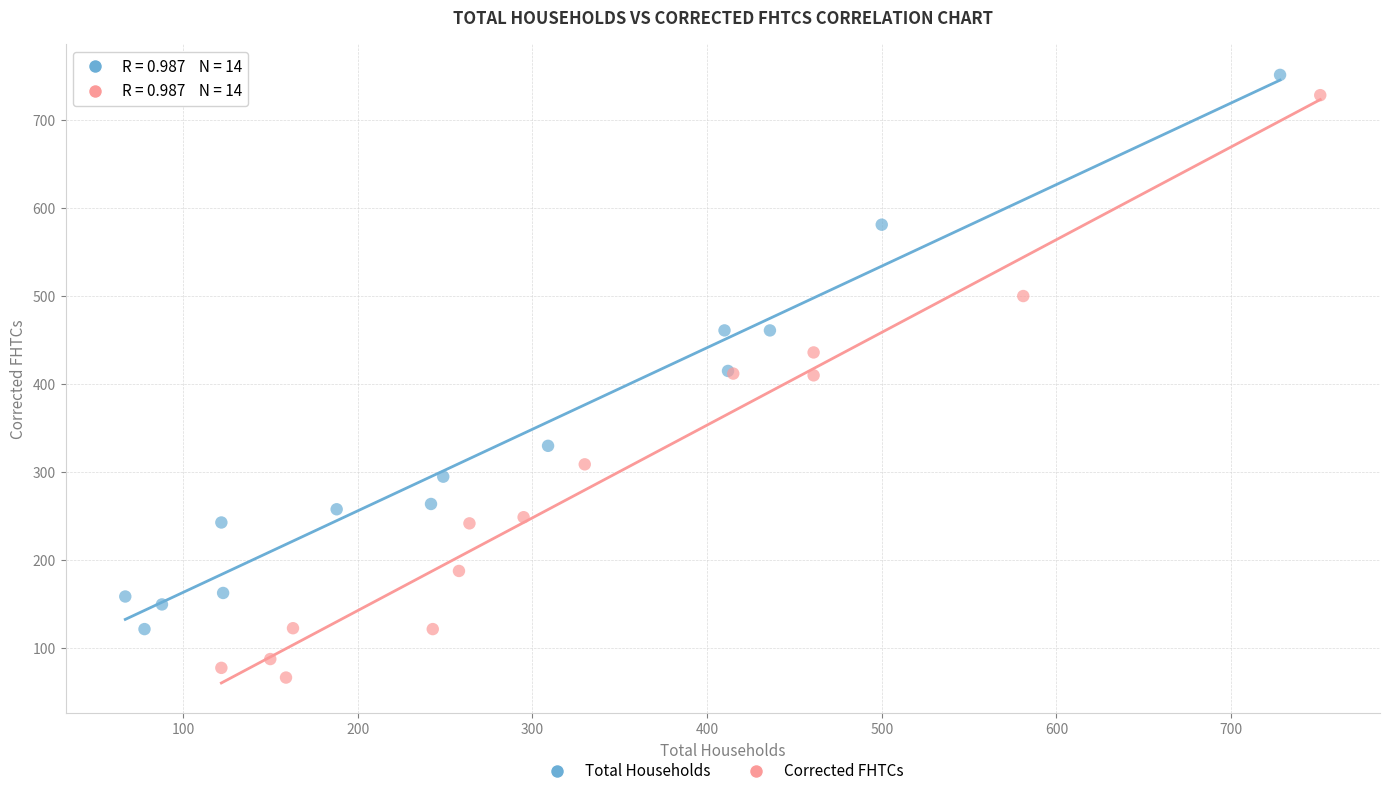

Which series reaches the minimum Y coordinate?

Corrected FHTCs